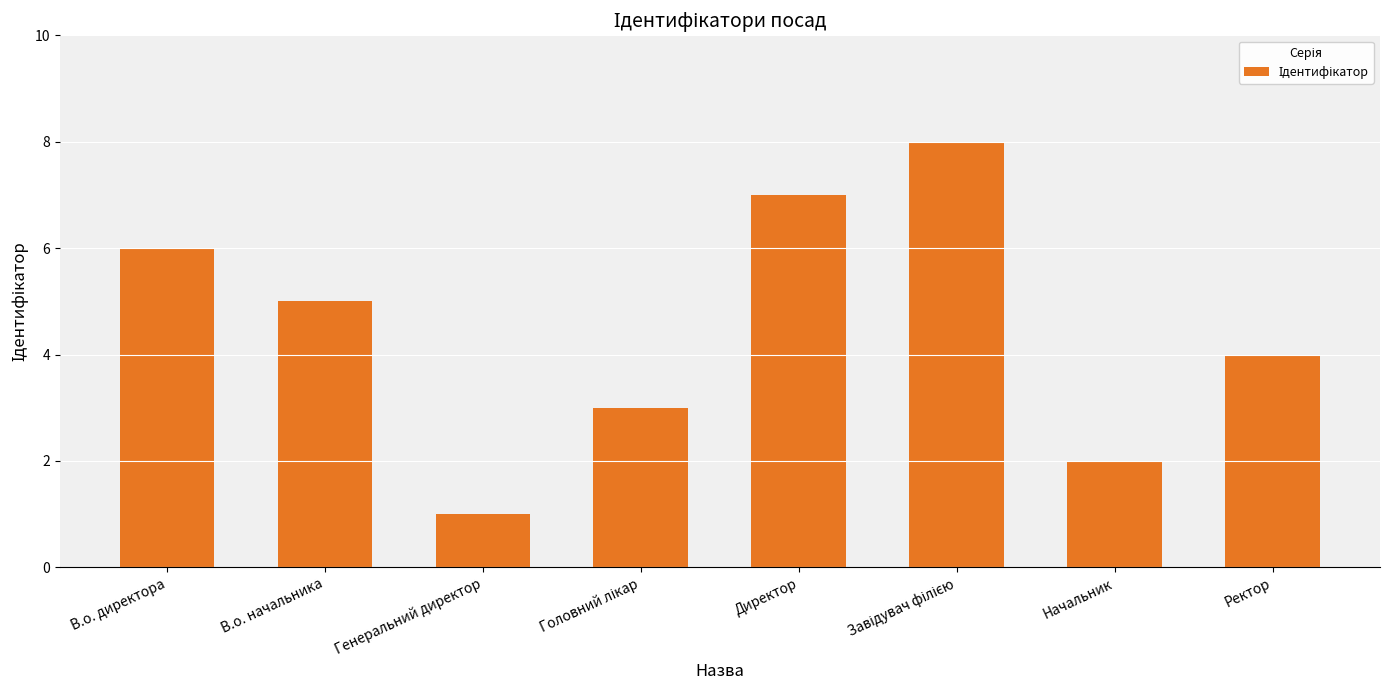

What is the sum of all values?

36